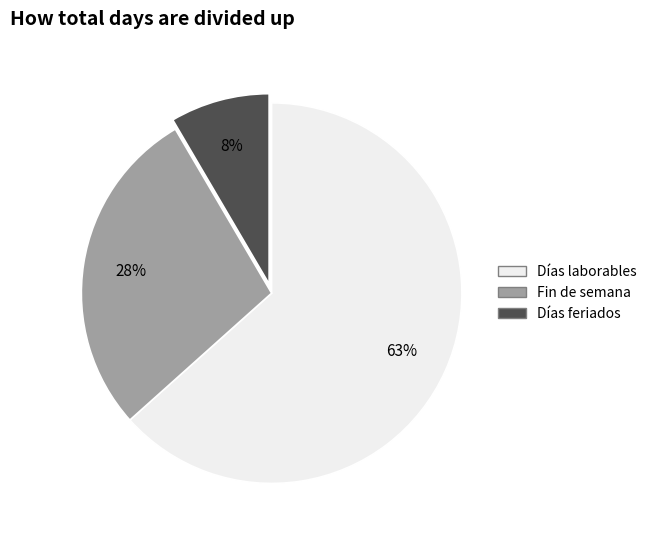

Is it true that Días laborables is 63% of the pie?

True